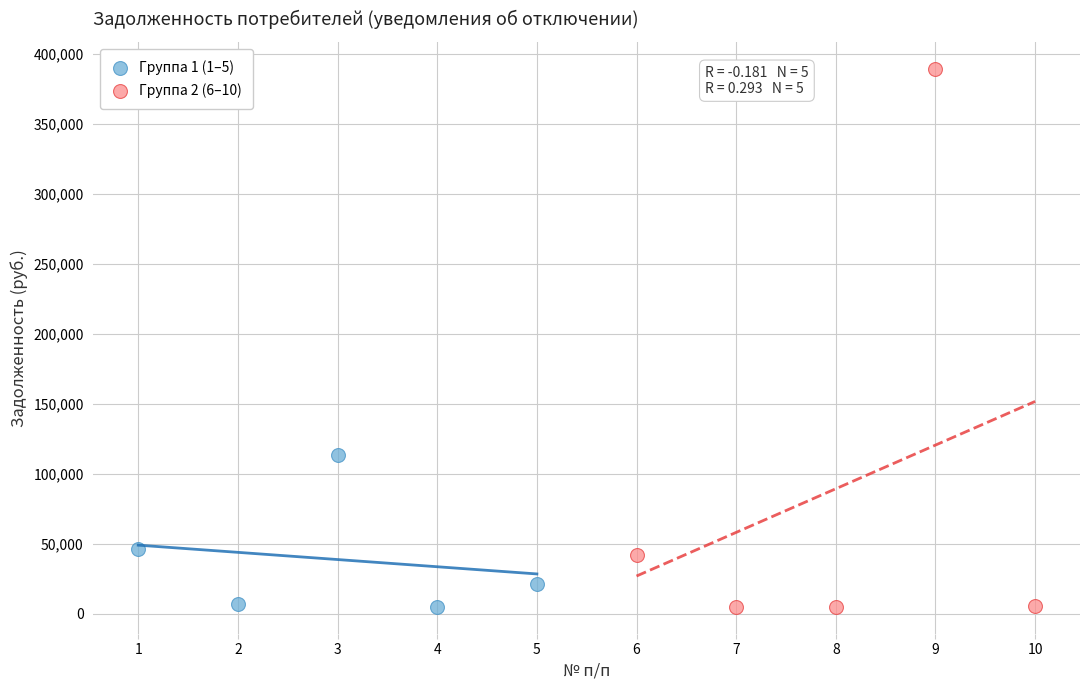

What are all the series names shown in the legend?

Группа 1 (1–5), Группа 2 (6–10)